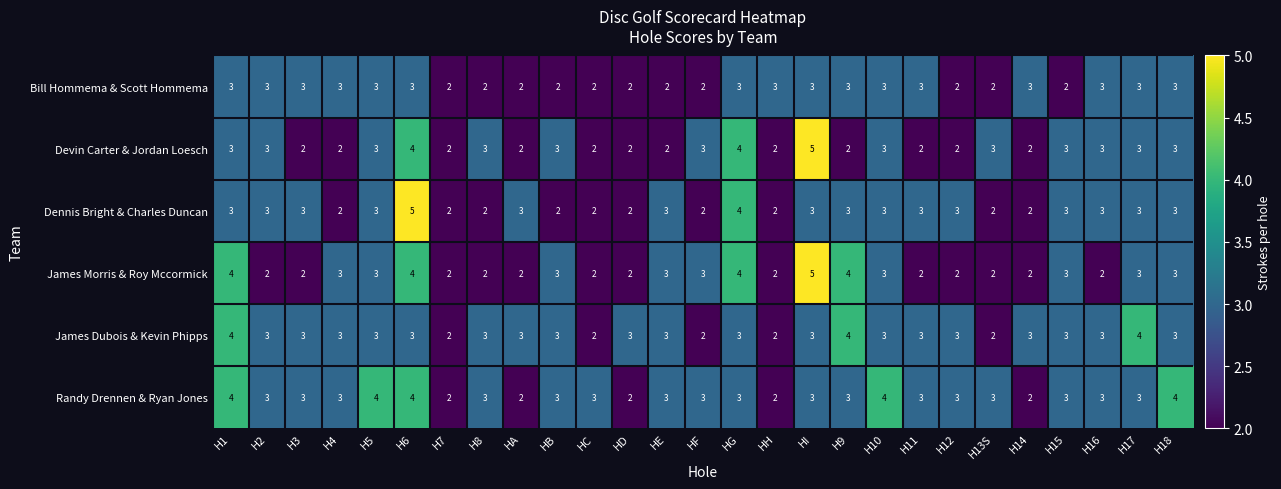

What is the maximum value for James Morris & Roy Mccormick?

5